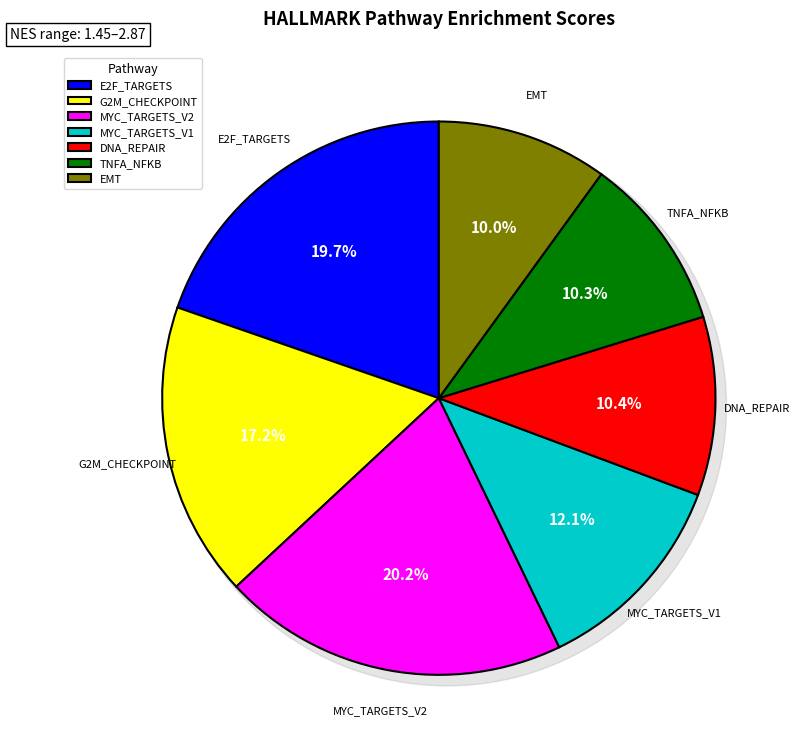

What portion of the pie excludes HALLMARK_G2M_CHECKPOINT?

82.8%